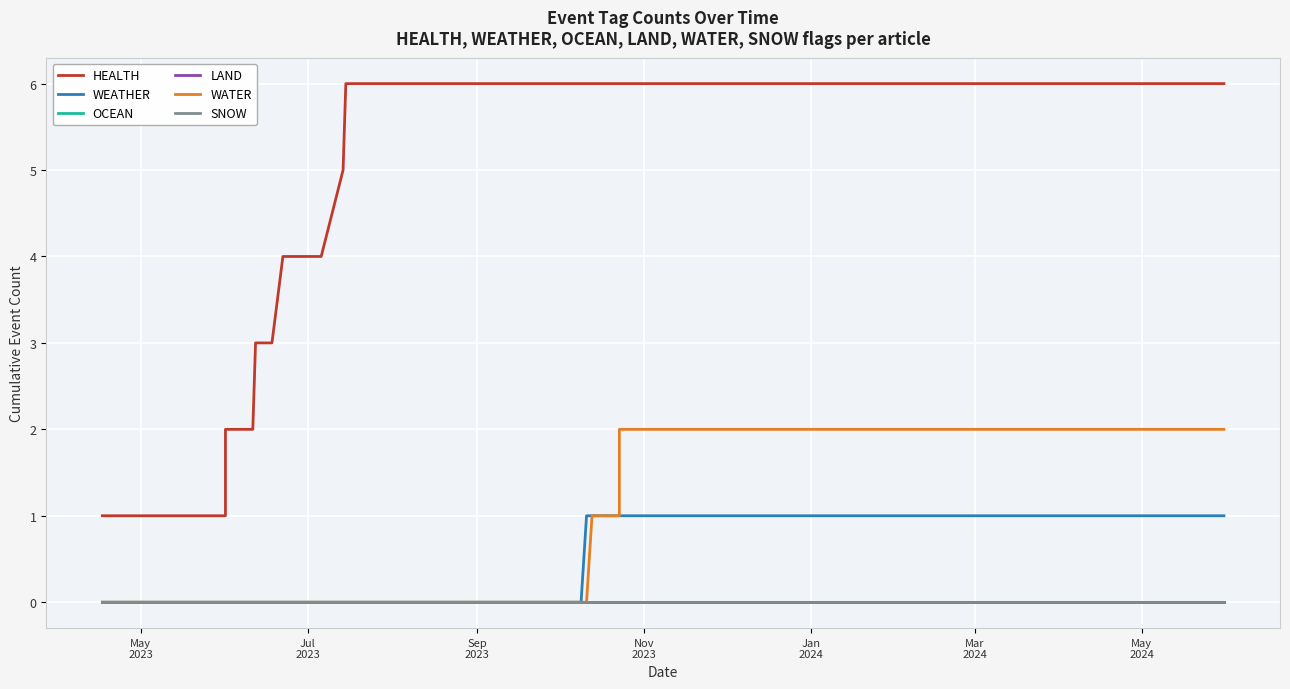

Is it true that WEATHER equals 1 at 32?

False